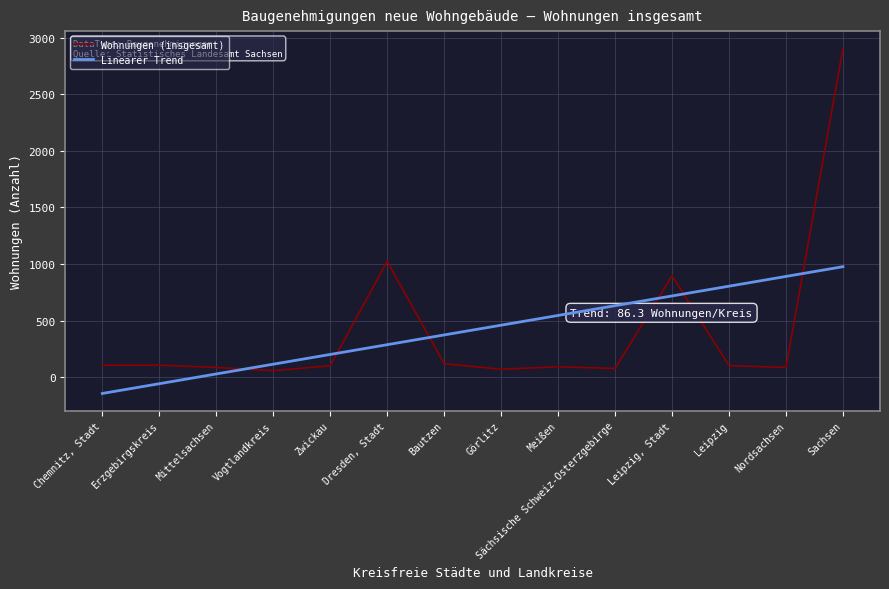

What position from the left is Chemnitz, Stadt?

1